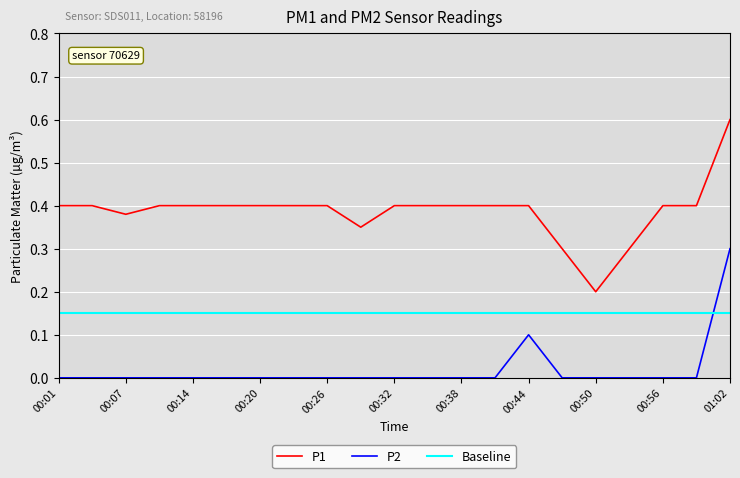

Which series has the widest spread of values?

P1